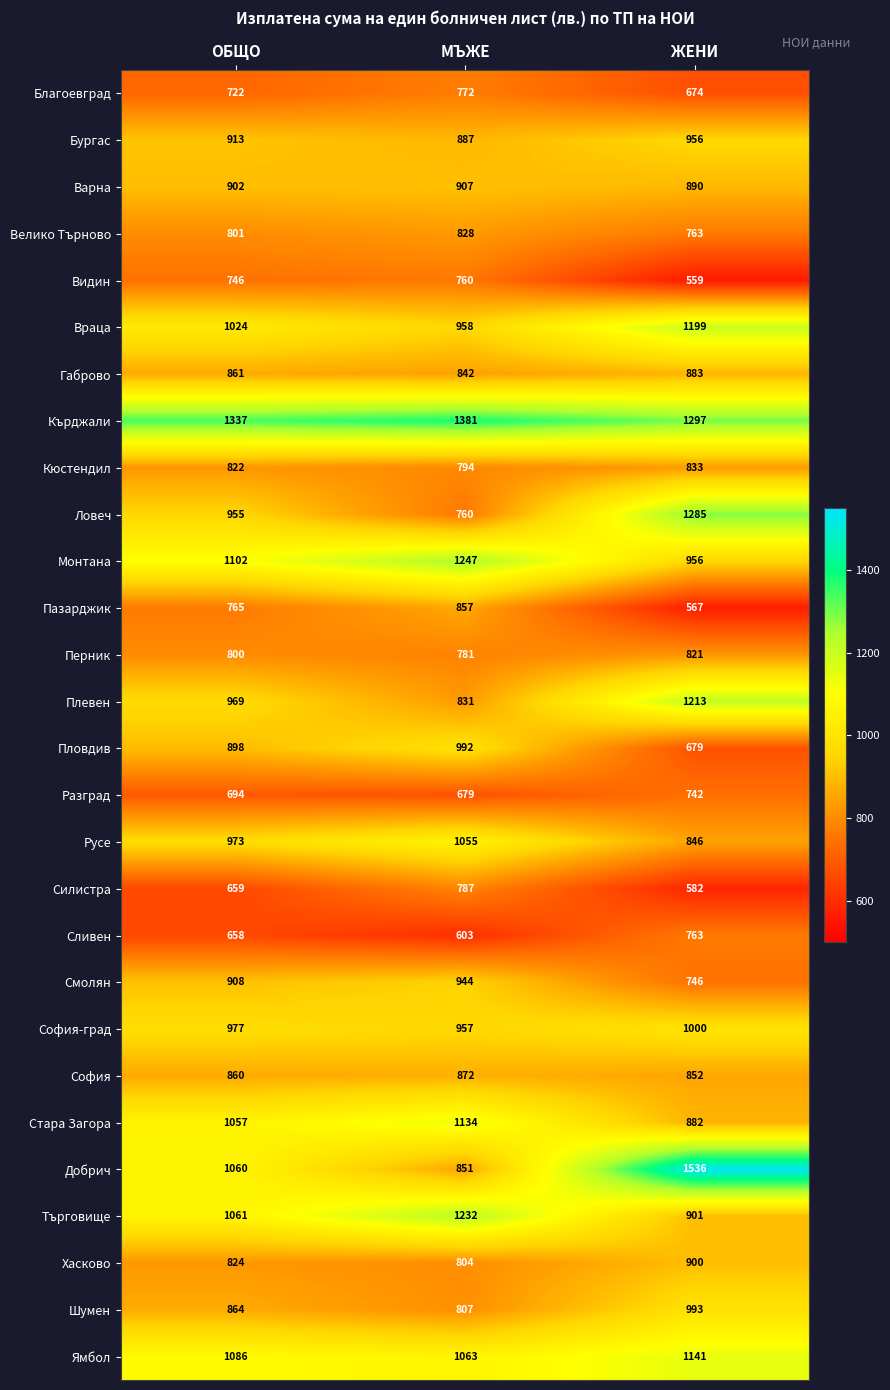

The value of Търговище at ОБЩО is 391. True or false?

False